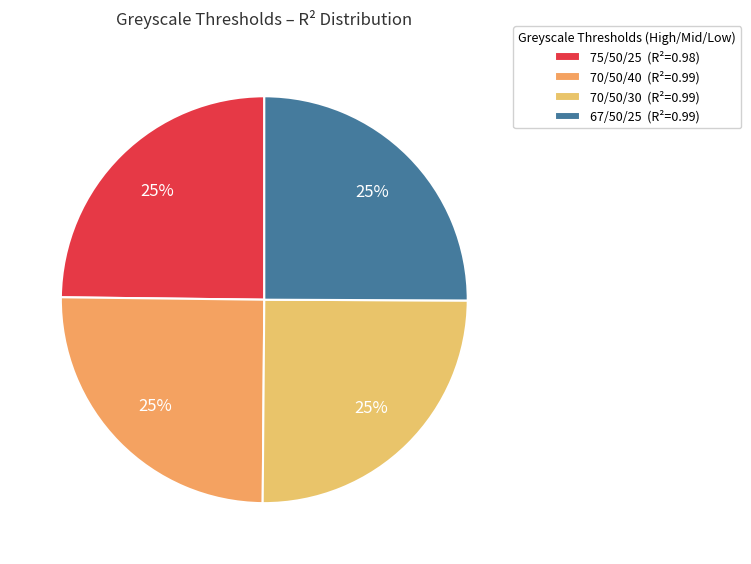

Is there any slice that represents more than half of the pie?

No